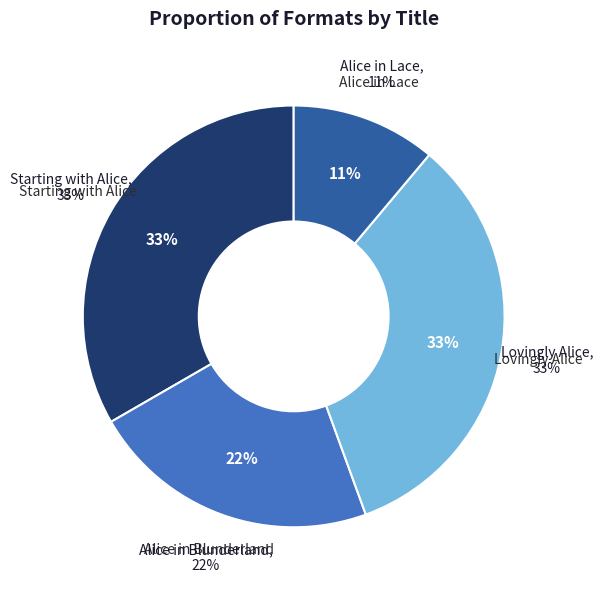

Between Starting with Alice and Alice in Blunderland, which is larger?

Starting with Alice